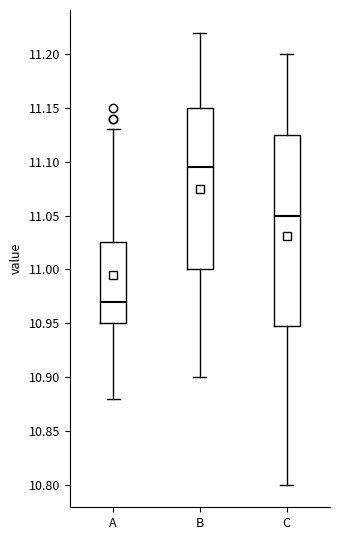

Reading left to right, transcribe this box plot: for each box, give where its median line is, the range the box spans, and where its two whiskers end, as read against the y-axis. The values are not printed on the chart, so give them approximately, as read against the axis.

A: median 10.970, box 10.950 to 11.025, whiskers 10.880 to 11.130
B: median 11.095, box 11.000 to 11.150, whiskers 10.900 to 11.220
C: median 11.050, box 10.950 to 11.125, whiskers 10.800 to 11.200